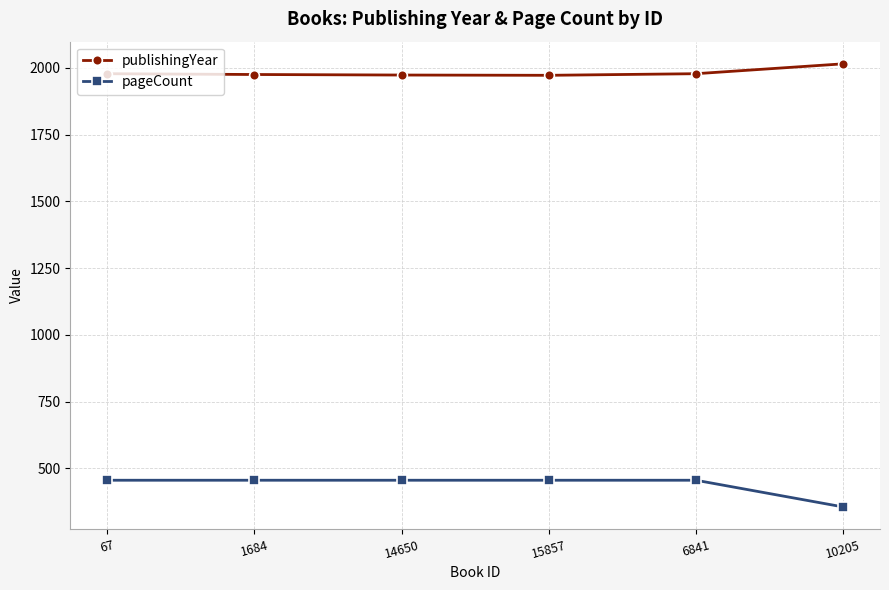

What is the total value across all series at 10205?

2371